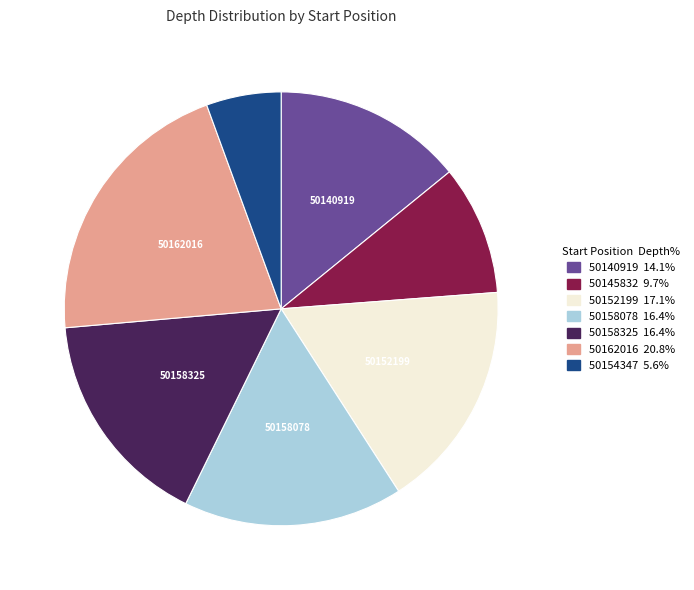

Does 50154347 5.6% represent more than half of the total?

No